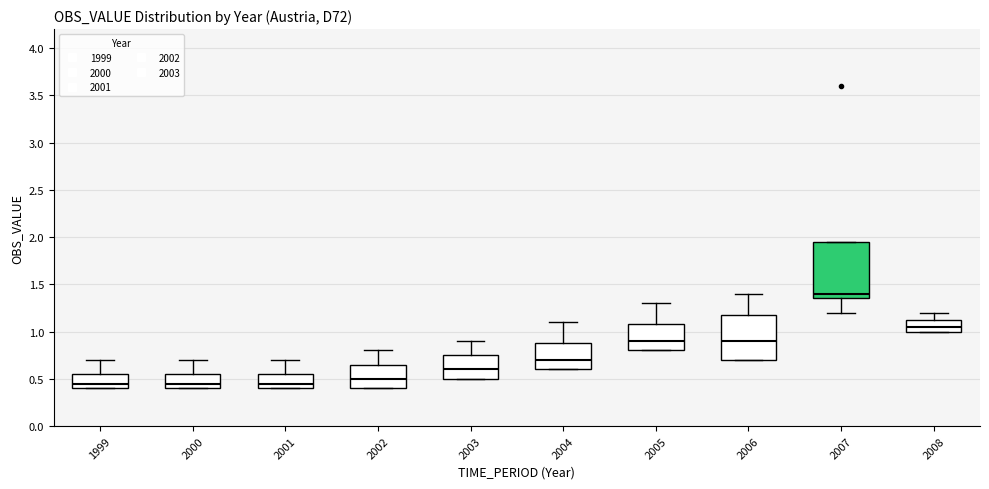

Reading left to right, transcribe this box plot: for each box, give where its median line is, the range the box spans, and where its two whiskers end, as read against the y-axis. The values are not printed on the chart, so give them approximately, as read against the axis.

1999: median 0.45, box 0.40 to 0.55, whiskers 0.40 to 0.70
2000: median 0.45, box 0.40 to 0.55, whiskers 0.40 to 0.70
2001: median 0.45, box 0.40 to 0.55, whiskers 0.40 to 0.70
2002: median 0.50, box 0.40 to 0.65, whiskers 0.40 to 0.80
2003: median 0.60, box 0.50 to 0.75, whiskers 0.50 to 0.90
2004: median 0.70, box 0.60 to 0.90, whiskers 0.60 to 1.10
2005: median 0.90, box 0.80 to 1.10, whiskers 0.80 to 1.30
2006: median 0.90, box 0.70 to 1.20, whiskers 0.70 to 1.40
2007: median 1.40, box 1.35 to 1.95, whiskers 1.20 to 1.95
2008: median 1.05, box 1.00 to 1.15, whiskers 1.00 to 1.20